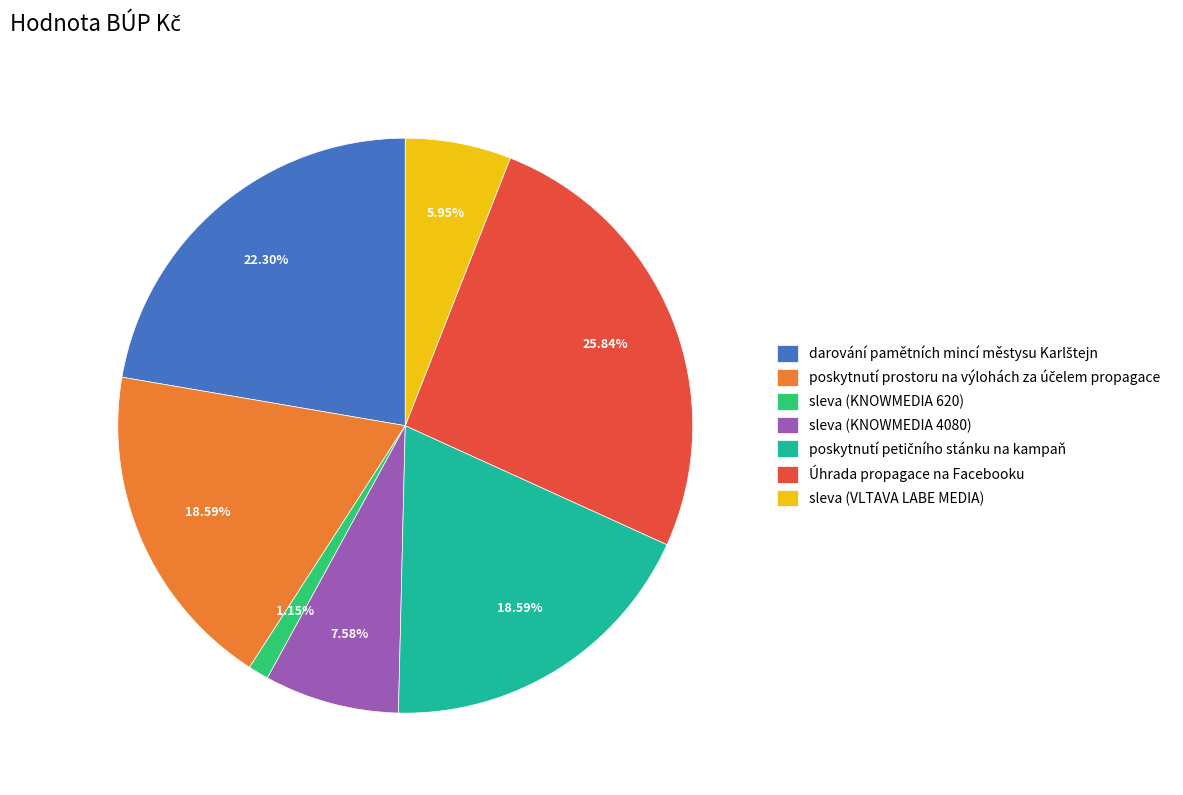

How many slices are in this pie chart?

7